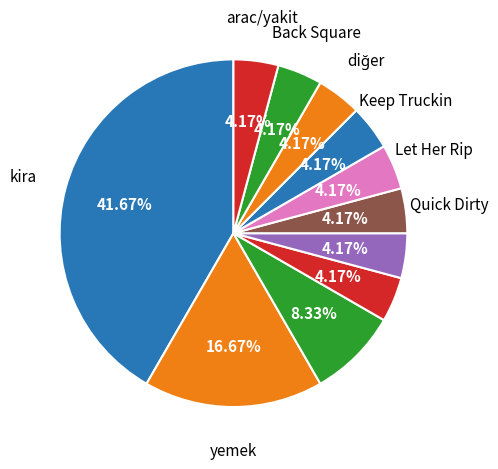

How many slices are in this pie chart?

11